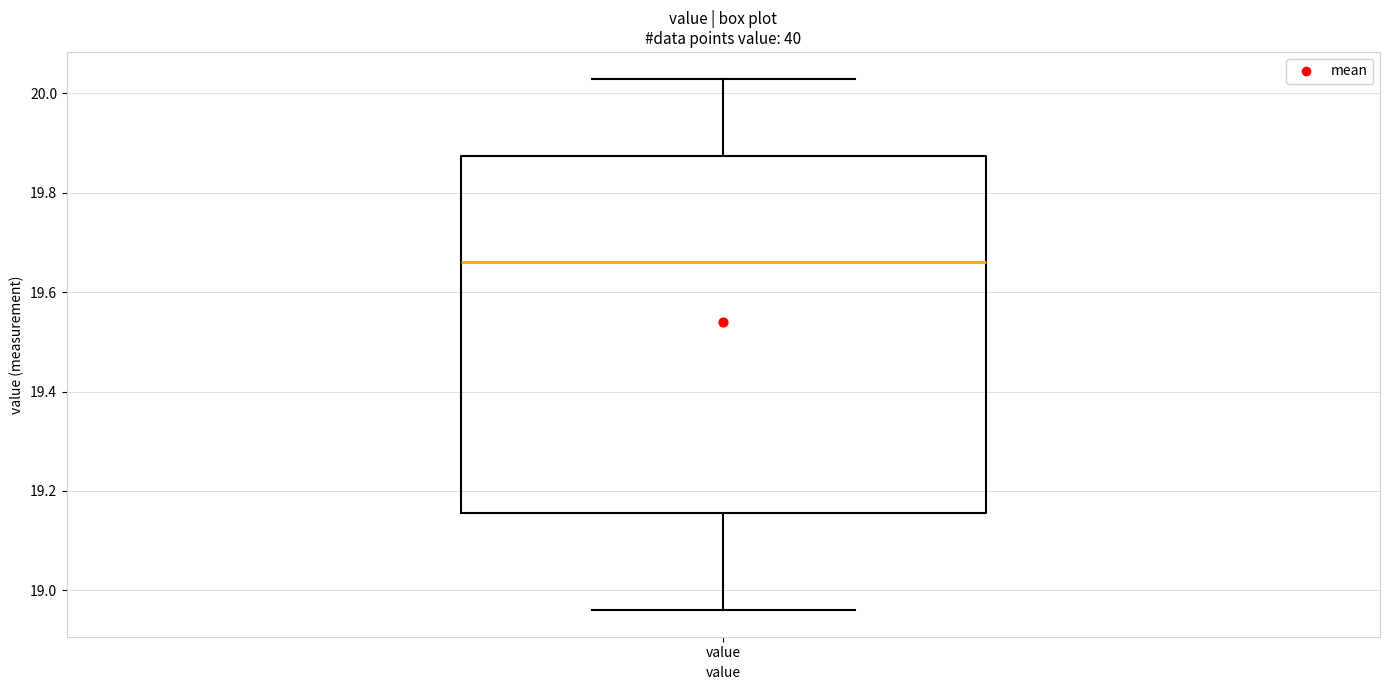

Transcribe this box plot: give where the median line is, the range the box spans, and where the two whiskers end, as read against the y-axis. The values are not printed on the chart, so give them approximately, as read against the axis.

median 19.66, box 19.16 to 19.88, whiskers 18.96 to 20.04